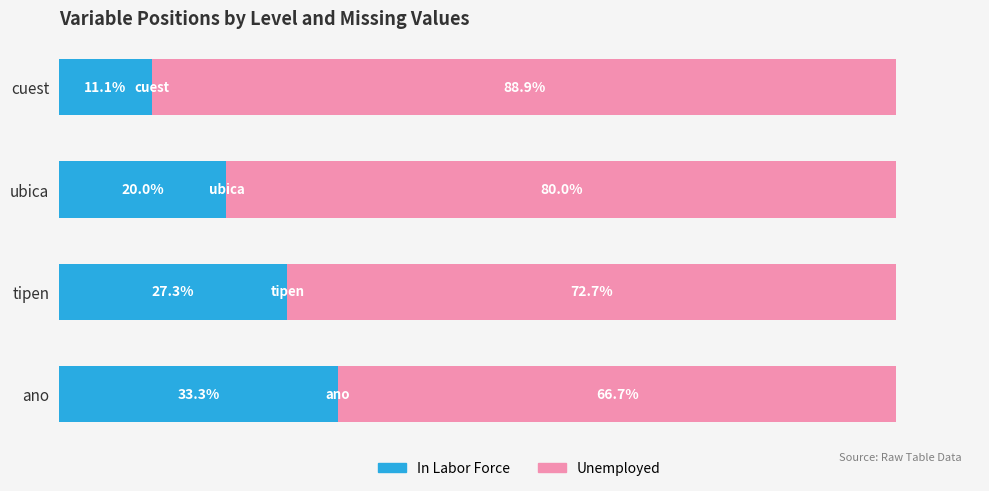

List the labels in order of In Labor Force value, largest first.

ano, tipen, ubica, cuest